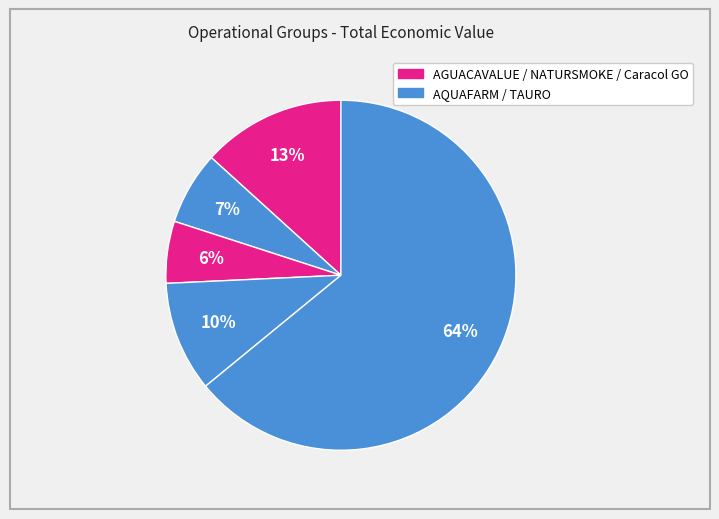

Count the number of slices in the pie.

5